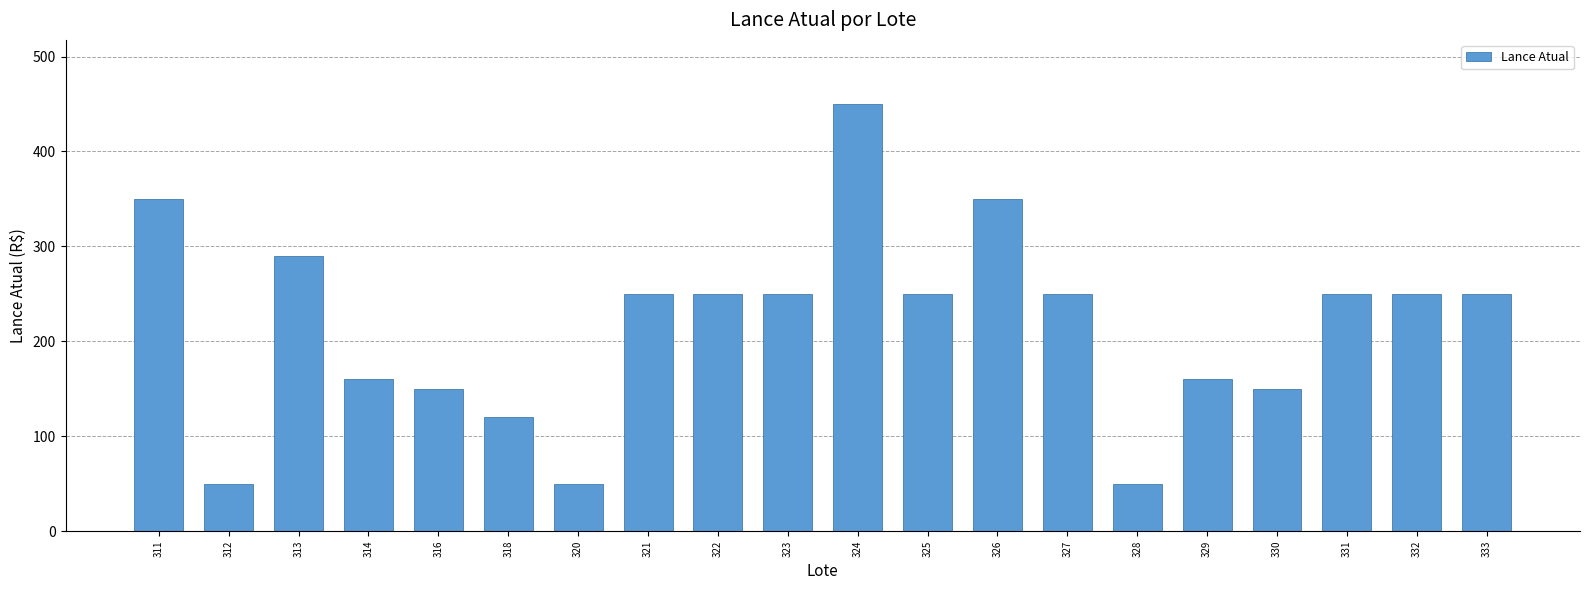

Reading left to right, extract all data points from this chart.

350	50	290	160	150	120	50	250	250	250	450	250	350	250	50	160	150	250	250	250